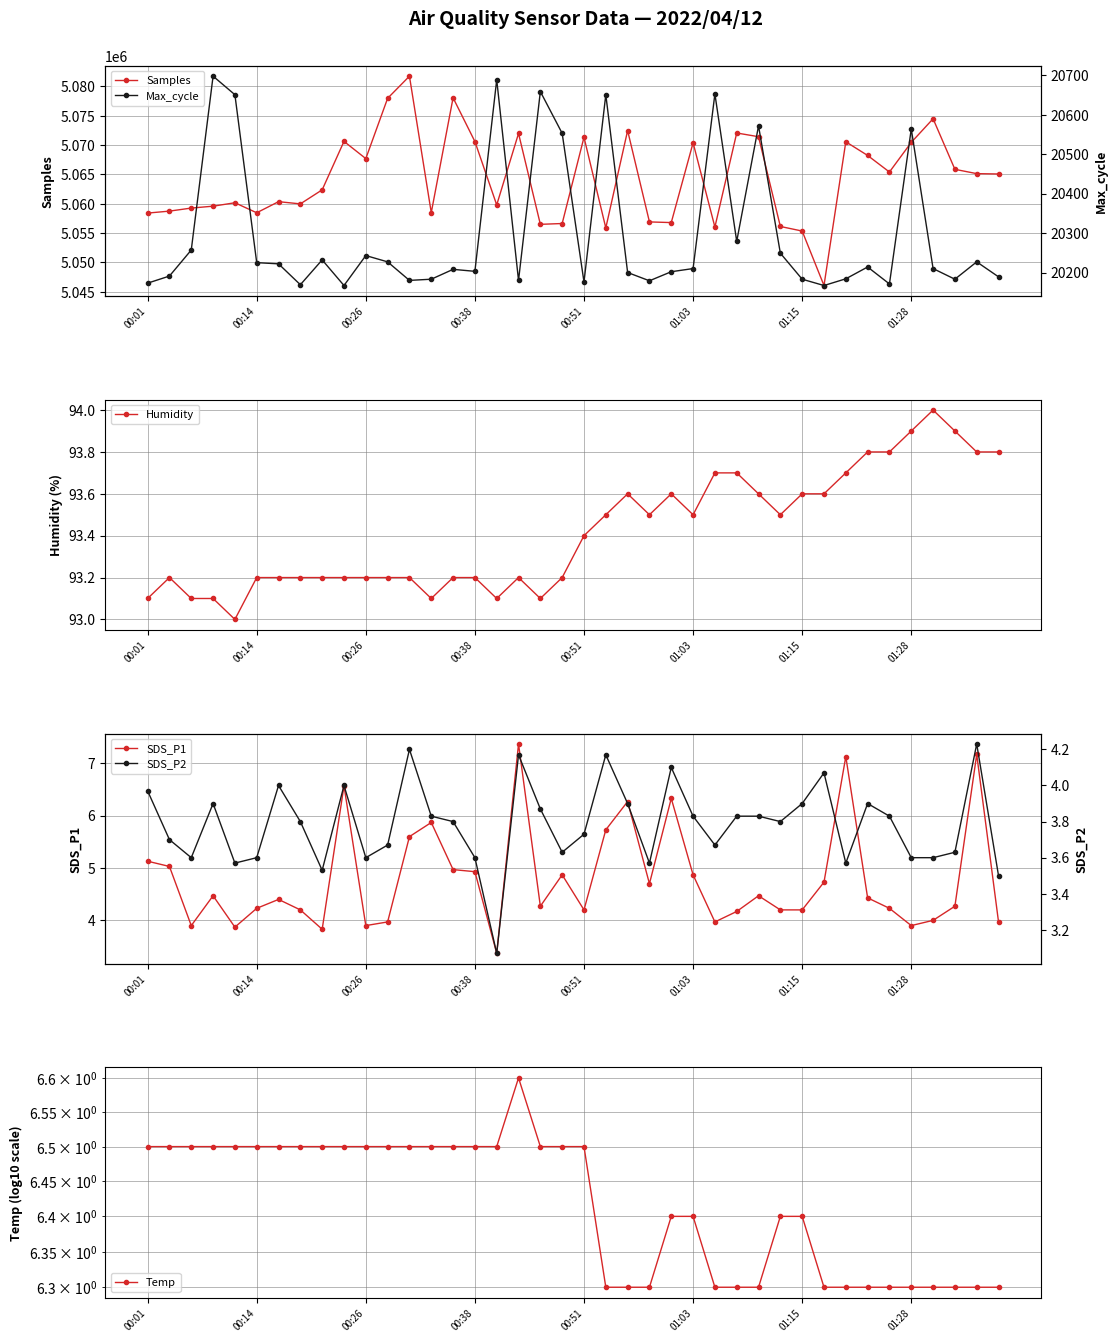

At how many categories does at least one series exceed 4293147?

40